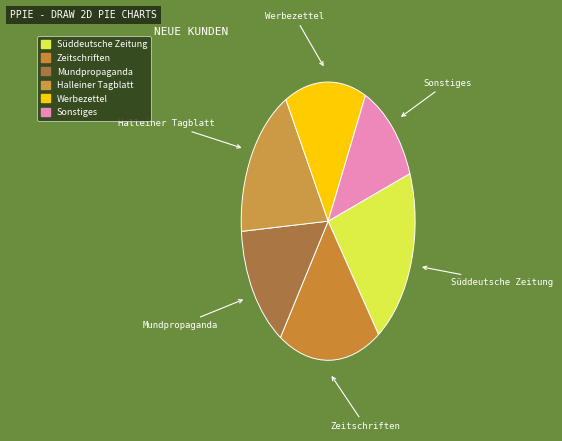

Does Werbezettel represent more than half of the total?

No